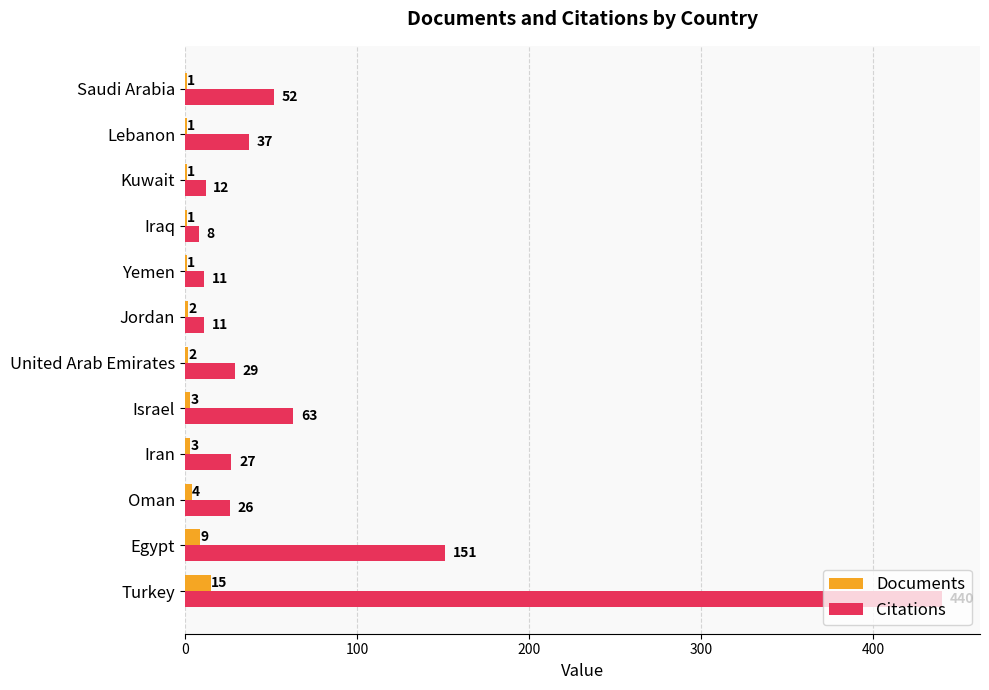

What is the highest value of the Citations series?

440